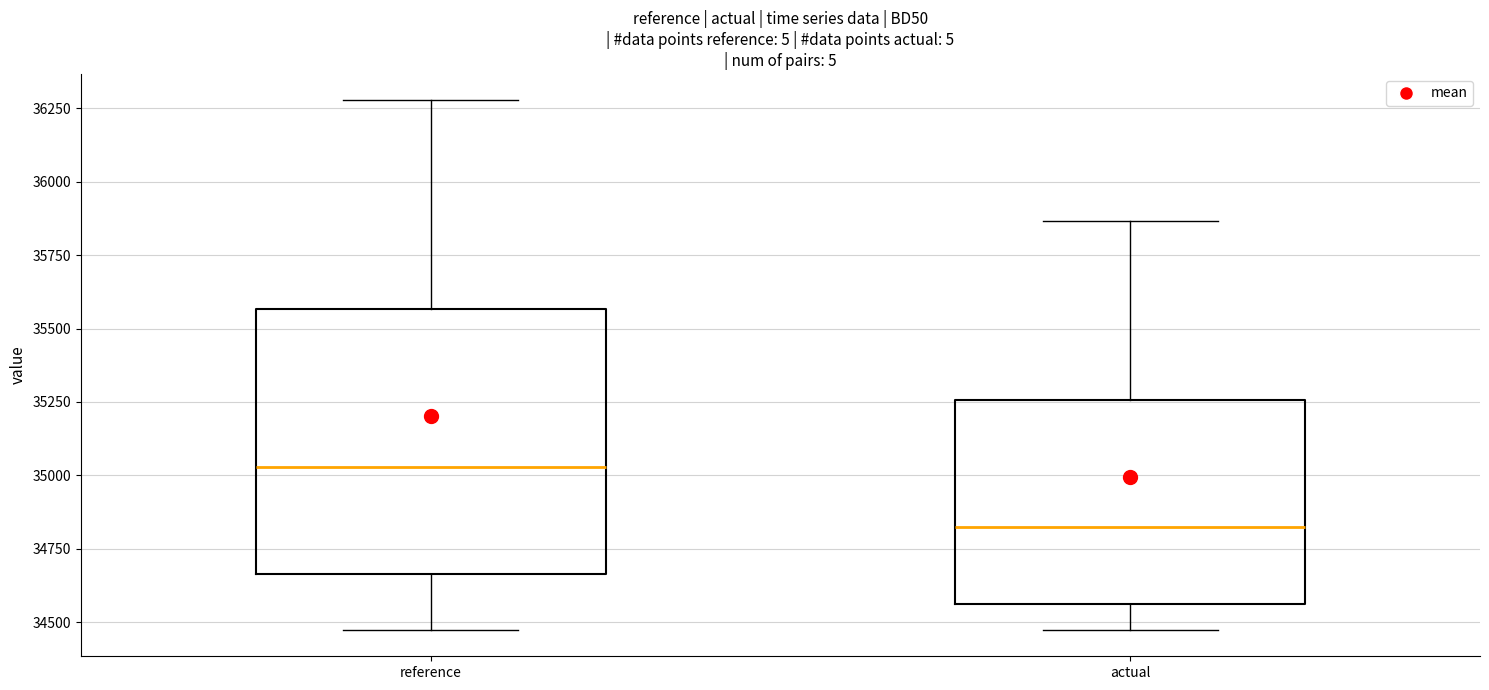

Which box's median line is the lowest?

actual